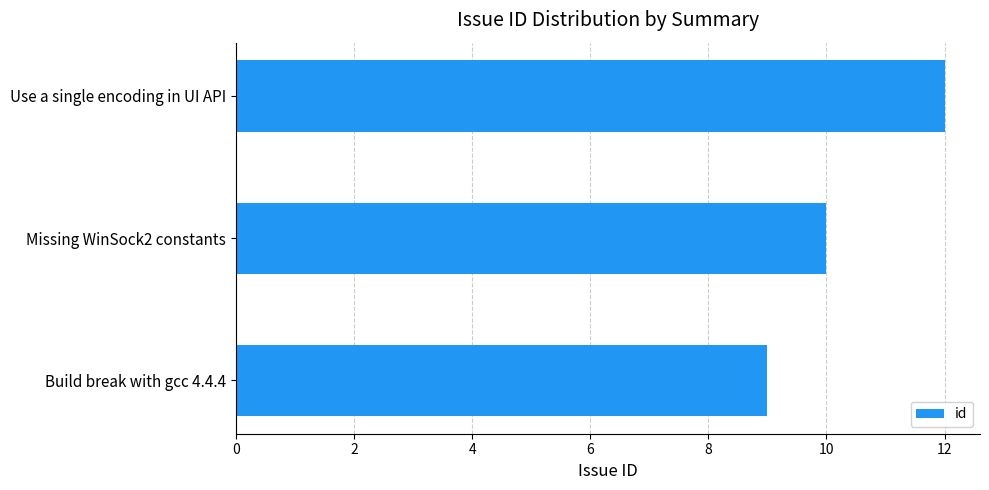

True or false: the data shows 6 at Missing WinSock2 constants.

False